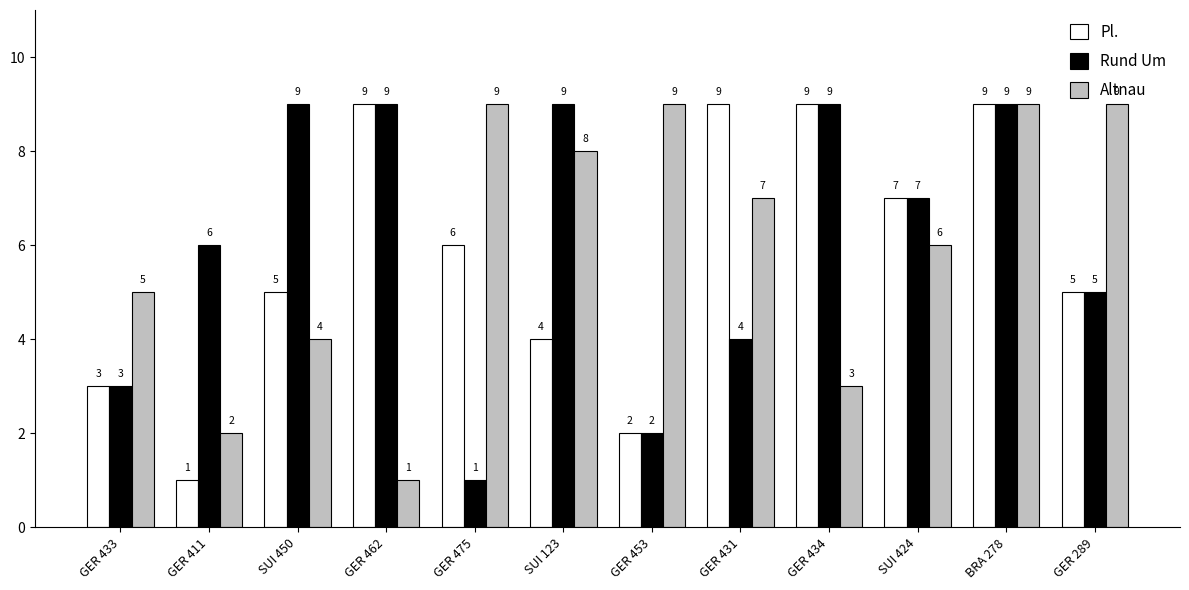

Count the number of categories in the chart.

12